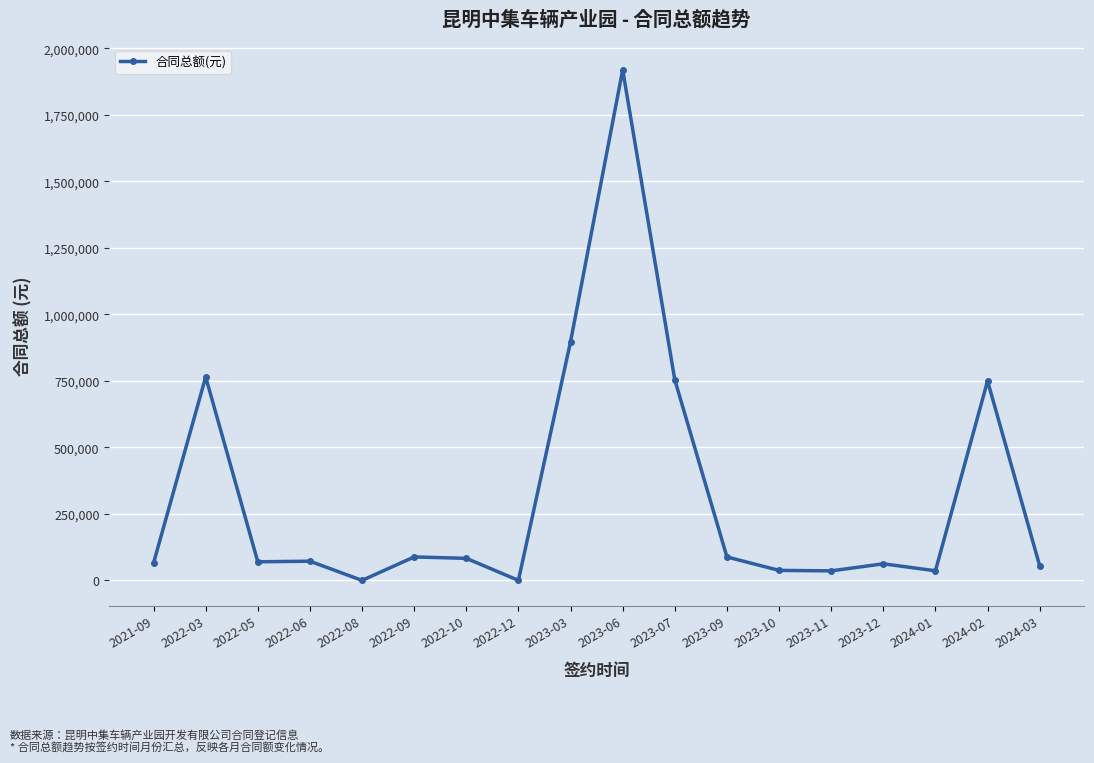

What is the label of the 7th point from the right?

2023-09